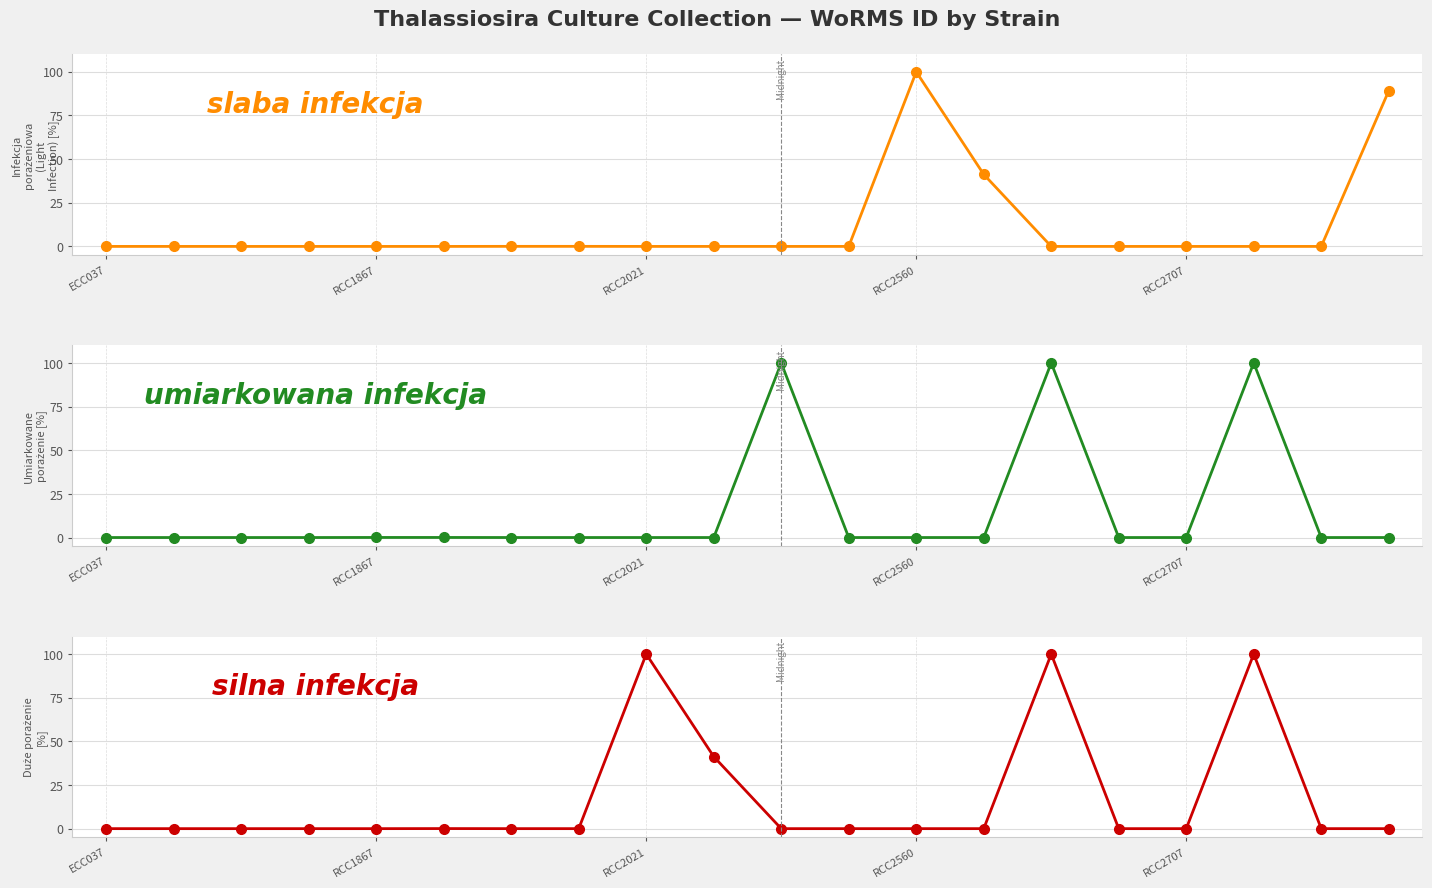

At which label is silna infekcja closest to 50?

9